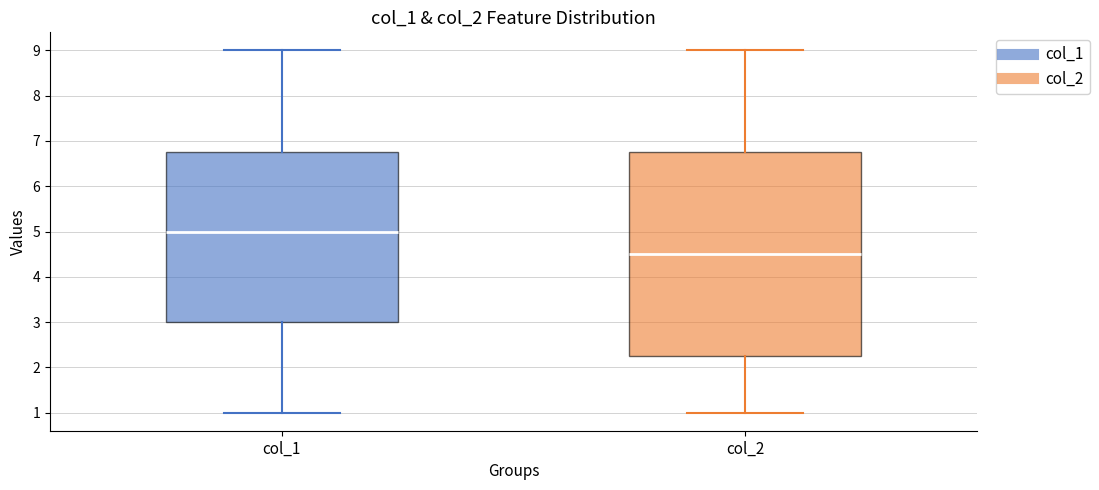

Which box's median line is the lowest?

col_2